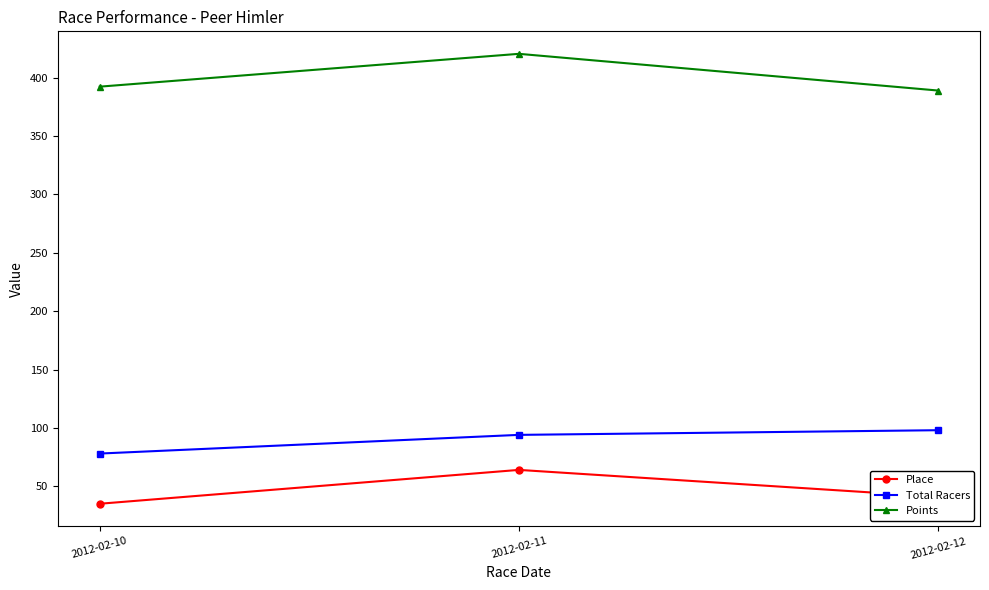

What is the total value across all series at 2012-02-11?

578.4